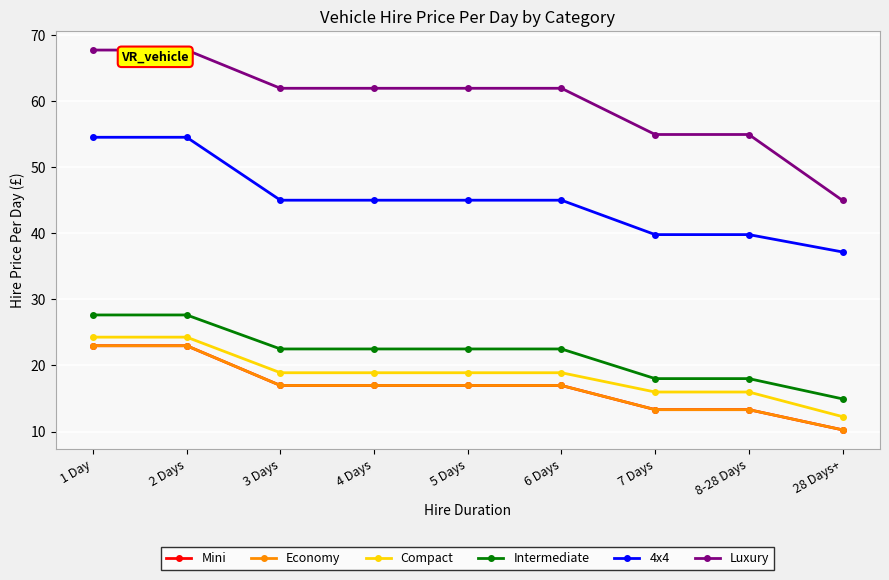

Is it true that 4x4 equals 45.0 at 4 Days?

True